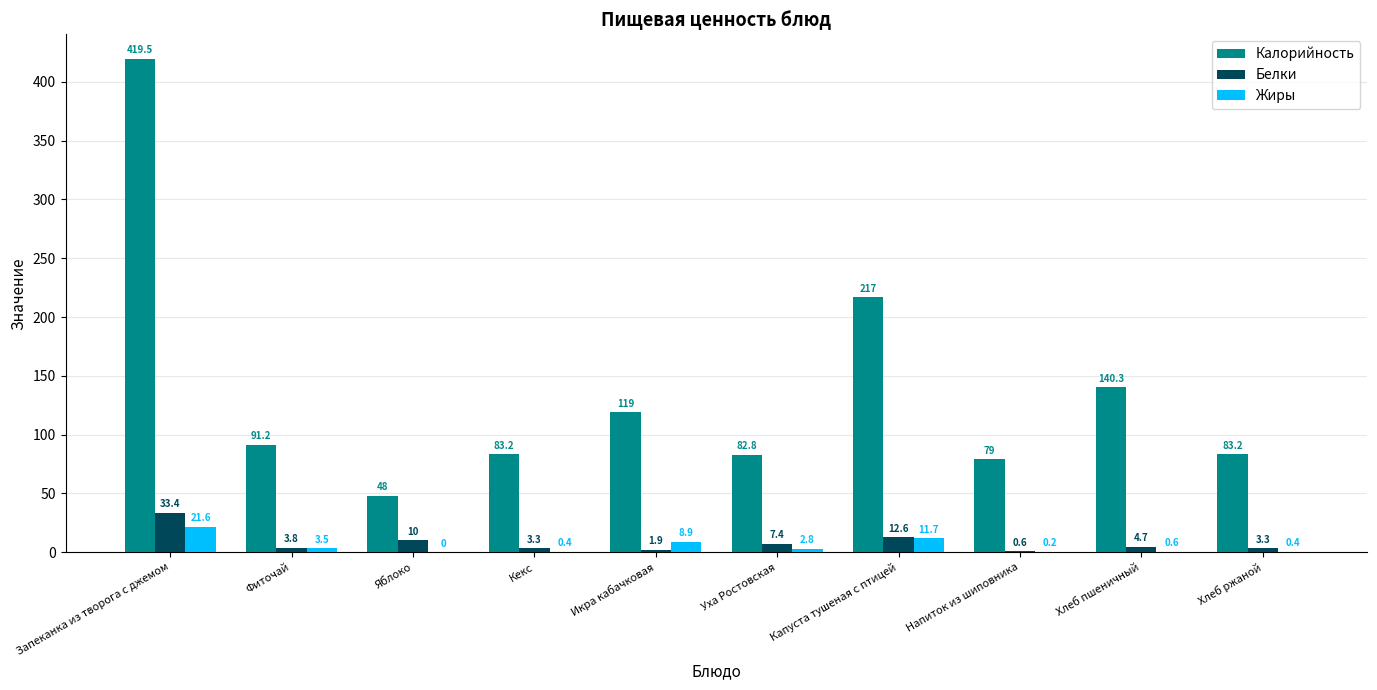

Are the bars grouped side by side (vs. stacked)?

Yes